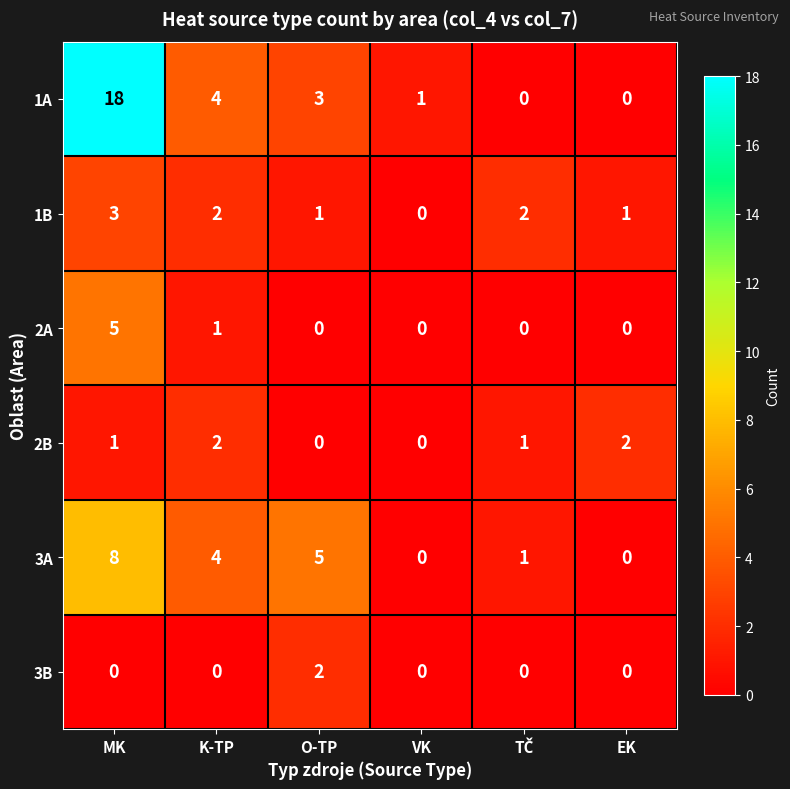

What is the sum of the 3A values at K-TP and MK?

12